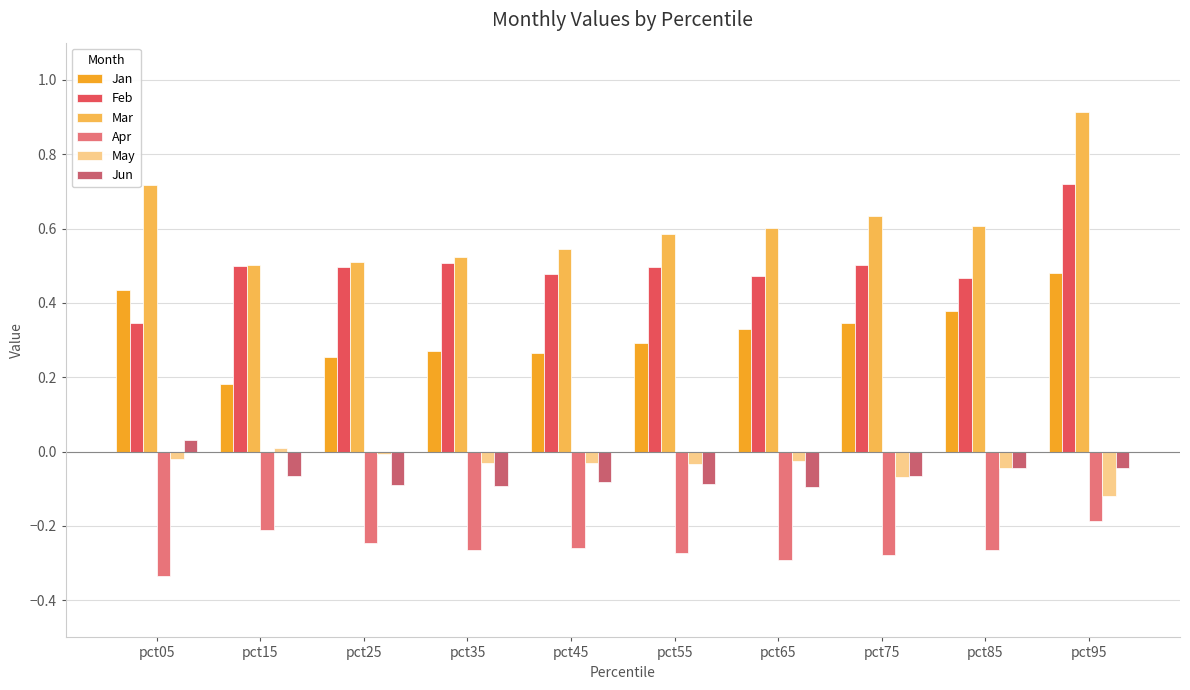

Is it true that Mar equals 0.6 at pct65?

True